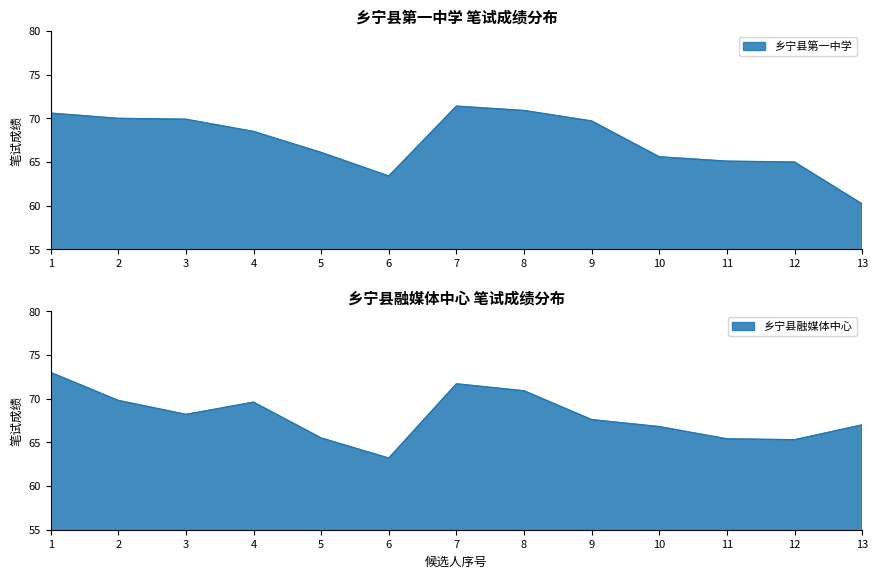

What is the value of the 乡宁县融媒体中心 point at the 5th from the left?

65.5